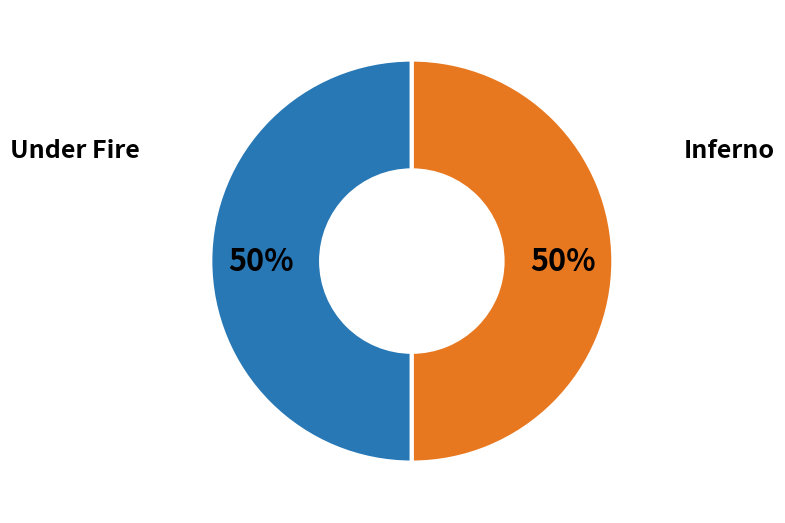

To the nearest percent, what is the average slice percentage?

50%